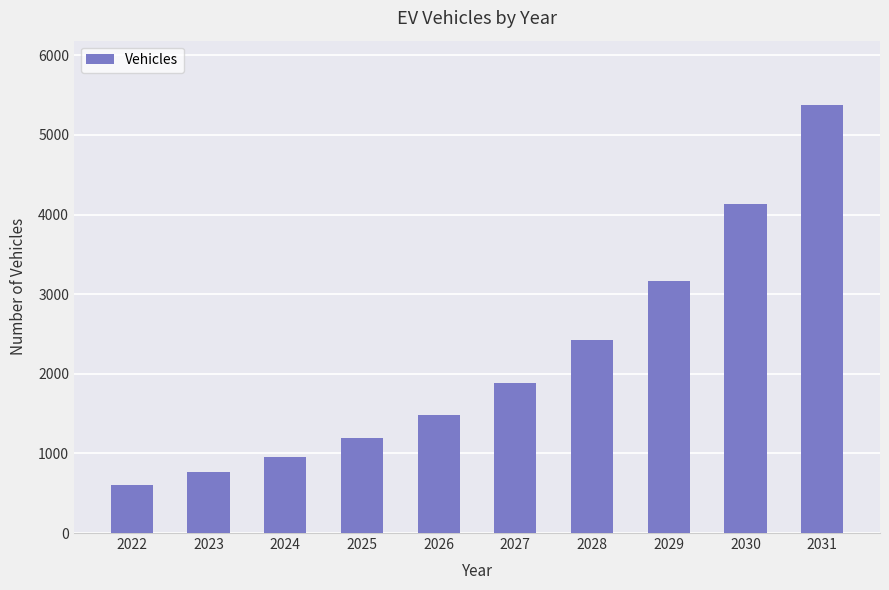

Is it true that the value at 2027 is 467?

False